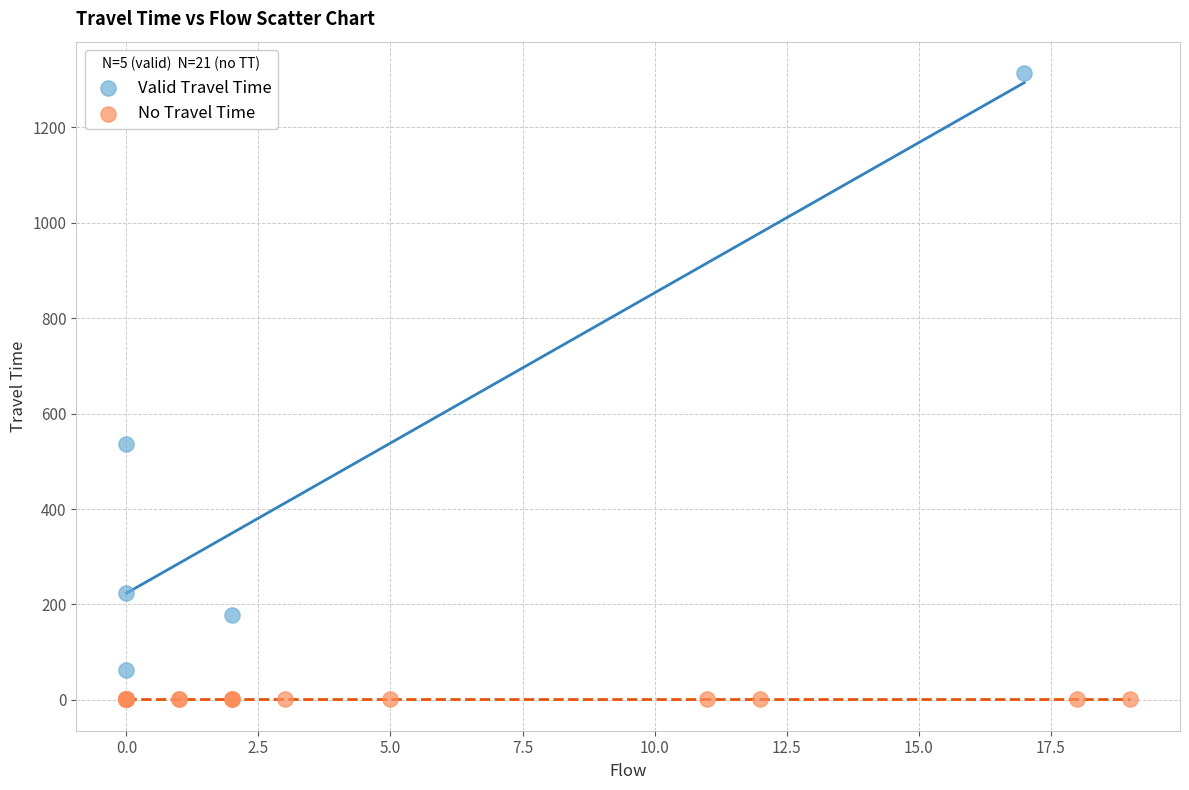

Which series contains the lowest Y value?

No Travel Time